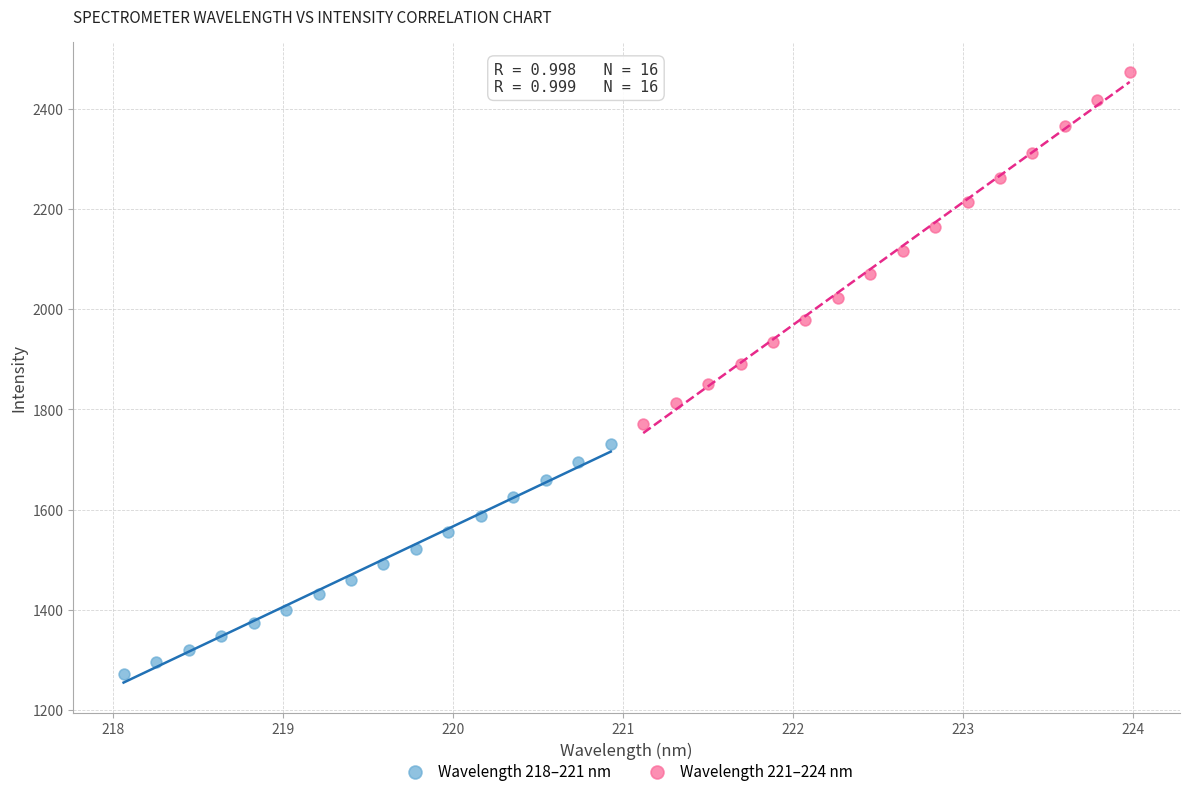

Which series contains the lowest Y value?

Wavelength 218–221 nm